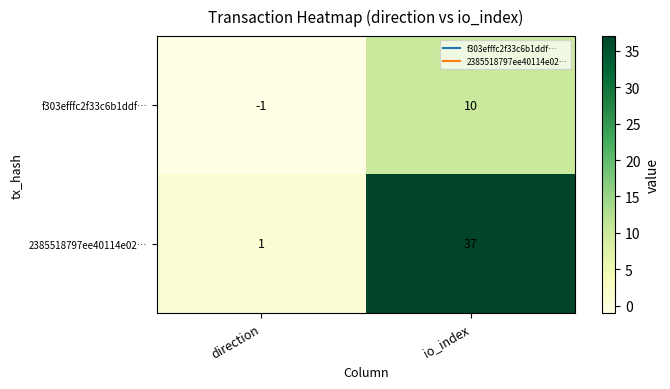

Reading left to right, list all the values displayed in this chart.

f303efffc2f33c6b1ddf…: -1	10
2385518797ee40114e02…: 1	37